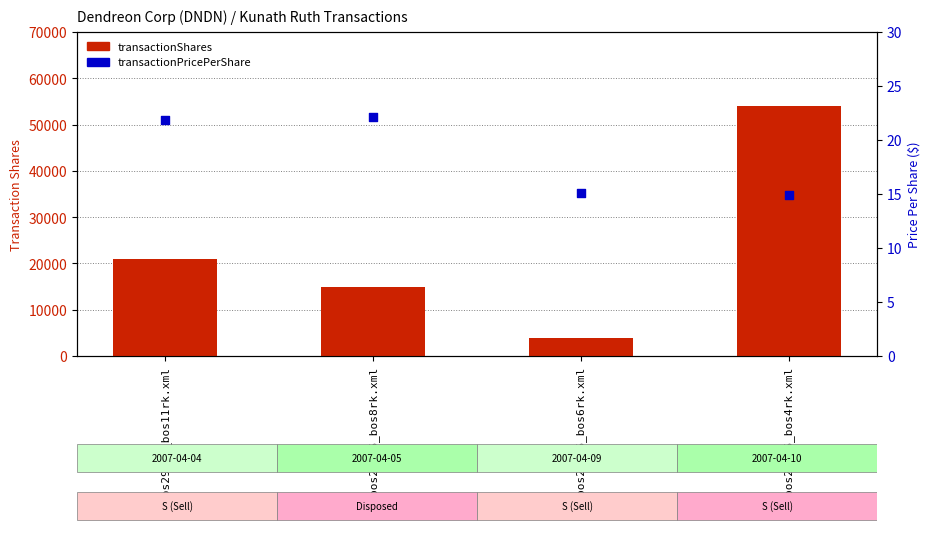

What is the total value across all series at bos29016_bos6rk.xml?

3965.1